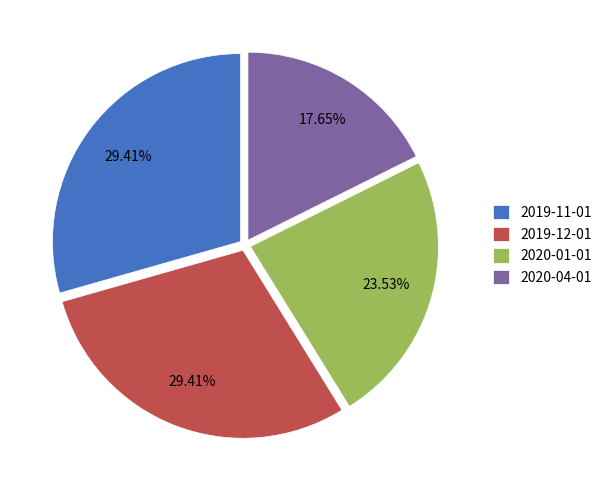

Which has a higher value, 2019-12-01 or 2020-04-01?

2019-12-01